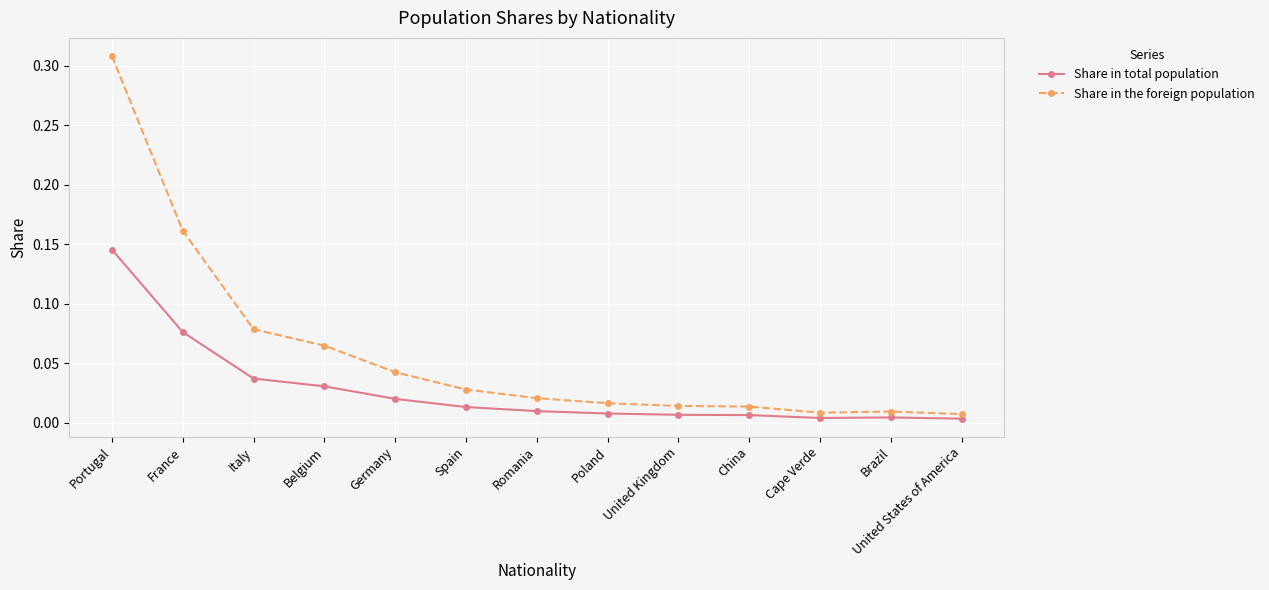

What are all the series names shown in the legend?

Share in total population, Share in the foreign population